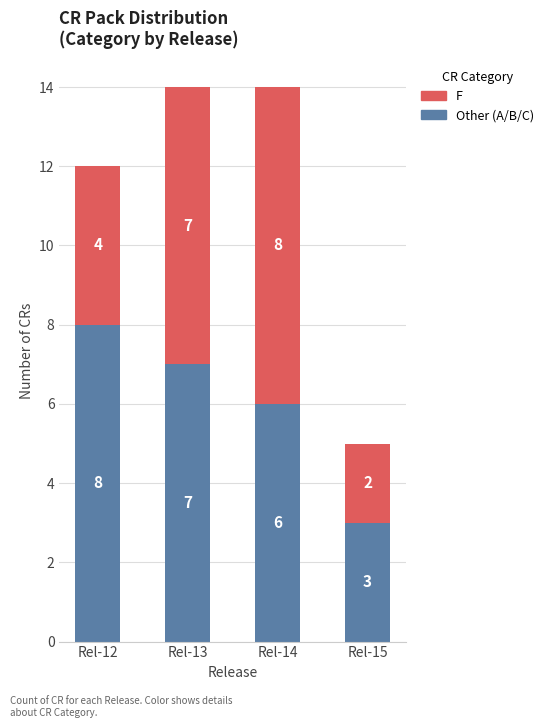

What is the total value across all series at Rel-15?

5